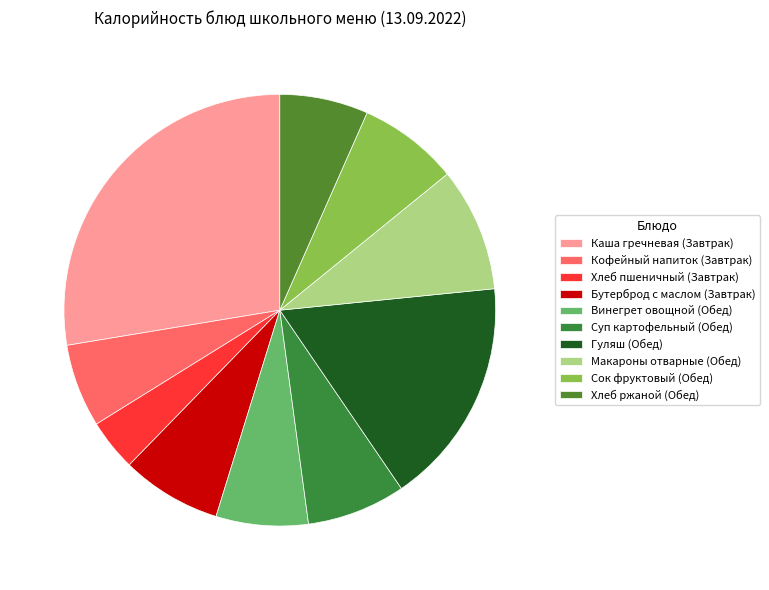

What percentage is the Суп картофельный (Обед) slice, to the nearest percent?

7%